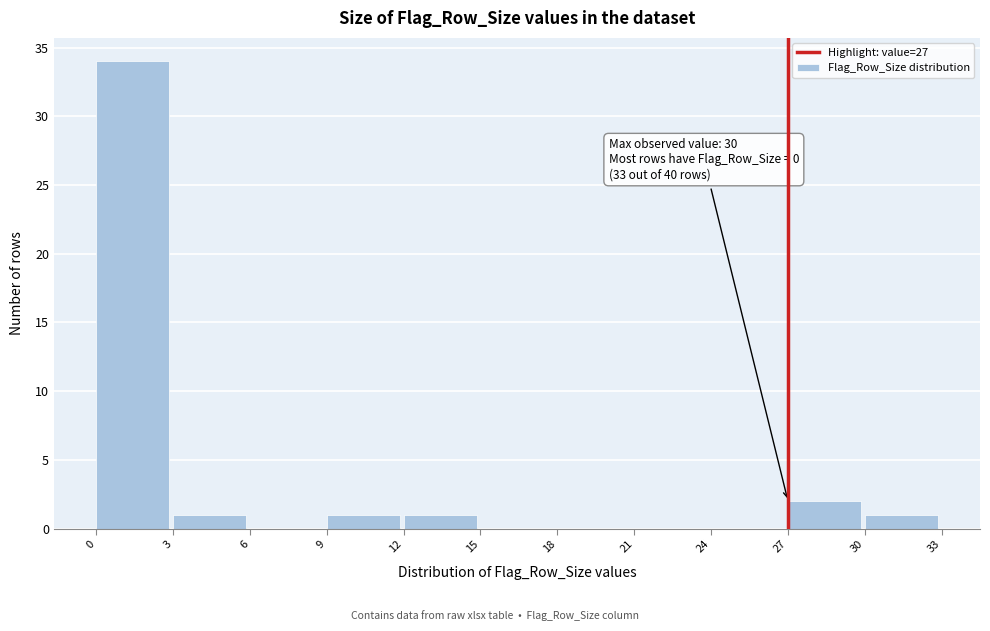

Which range on the x-axis has the tallest bar?

0 to 3